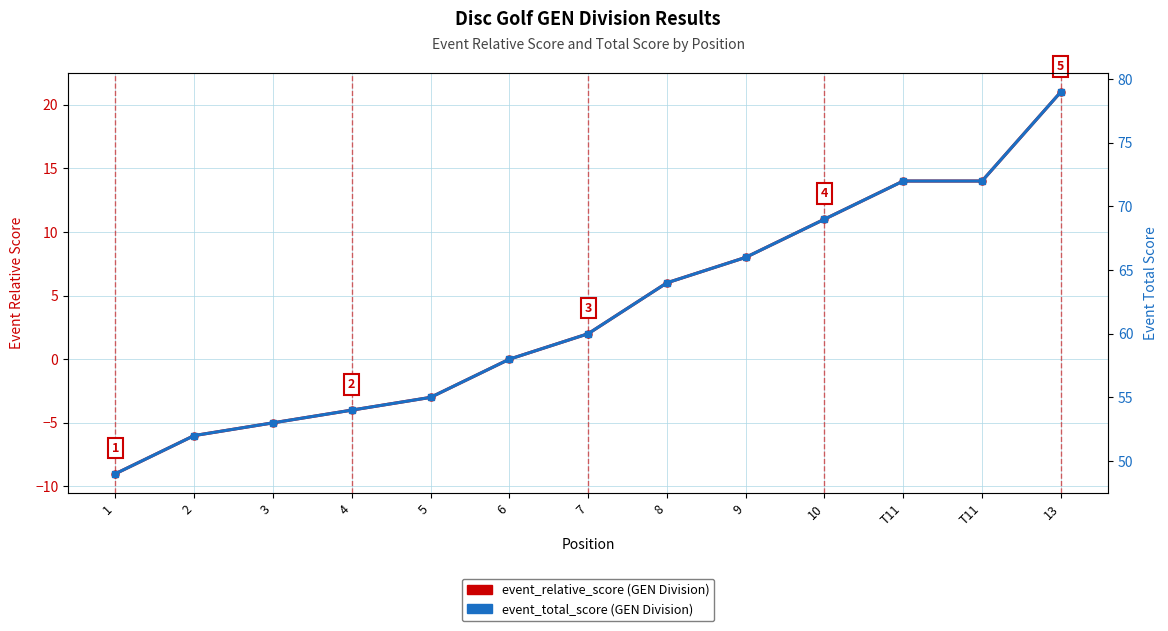

What is the value of the event_relative_score point at the 9th from the left?

8